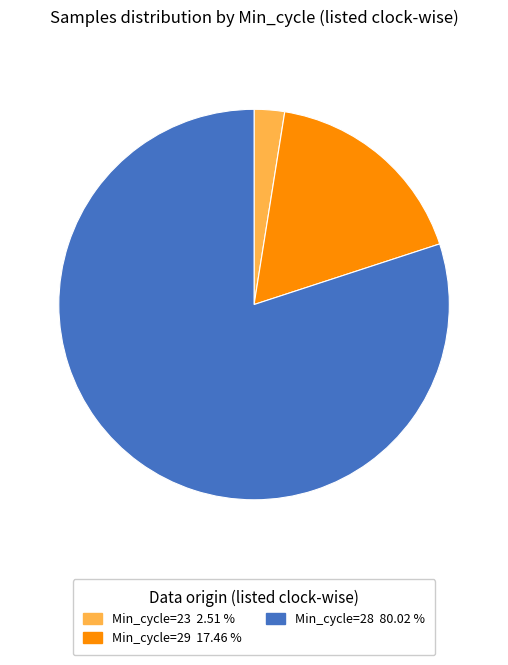

Is there a majority slice in this chart?

Yes